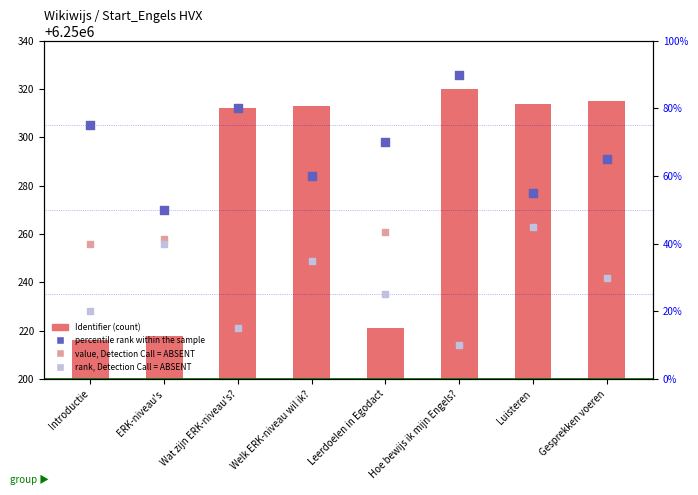

At which category is the sum across all series the highest?

Hoe bewijs ik mijn Engels?